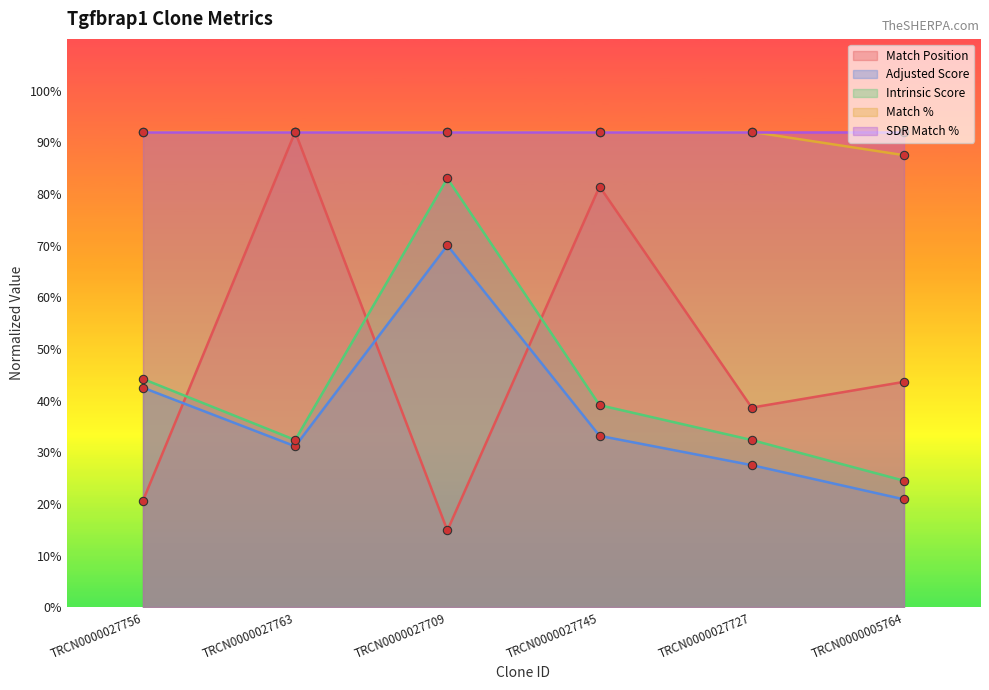

What is the difference between the highest and lowest values at TRCN0000027727?

64.5